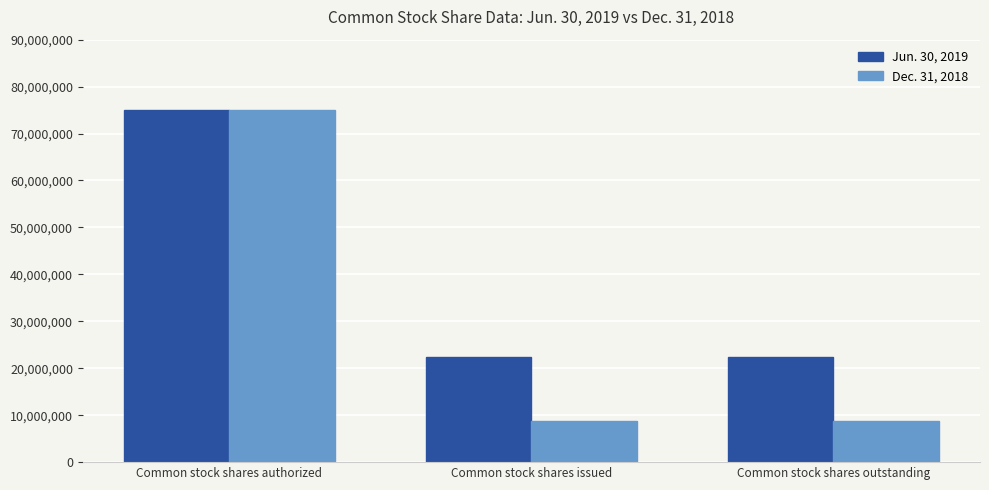

What is the label of the 1st bar from the left?

Common stock shares authorized